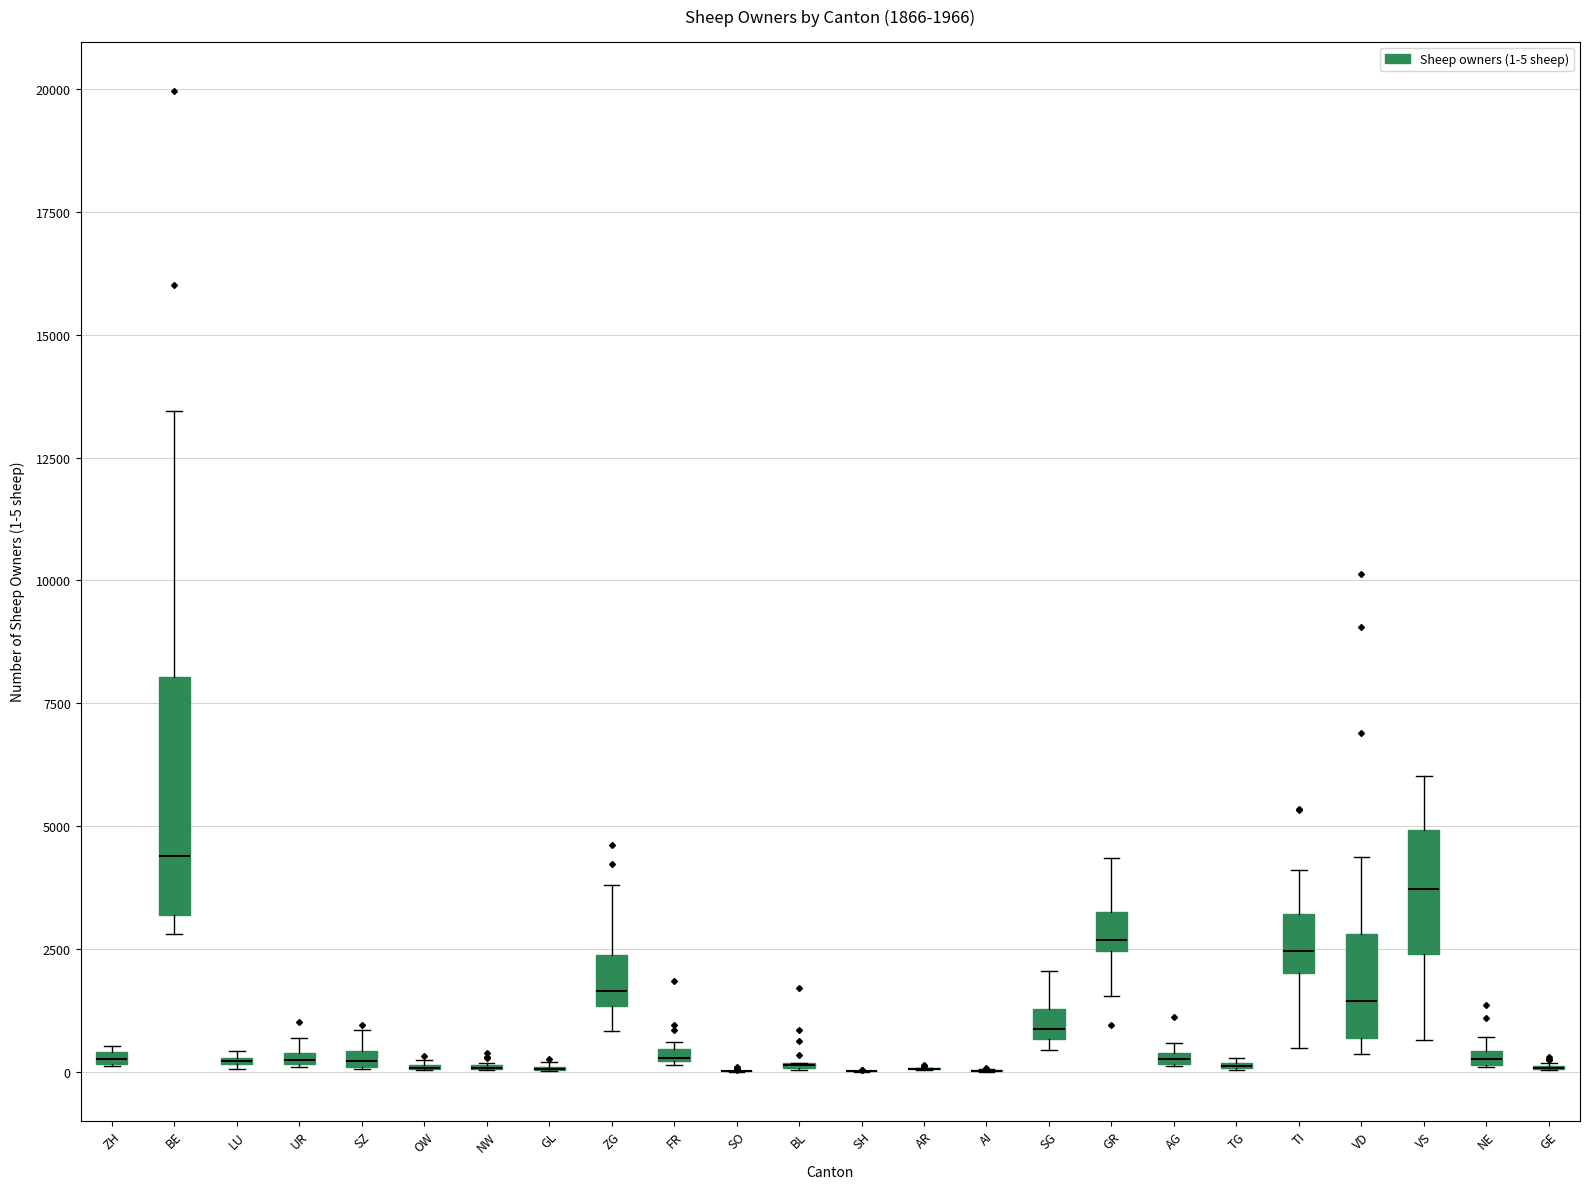

Comparing the boxes themselves (not the whiskers), which one is the tallest?

BE